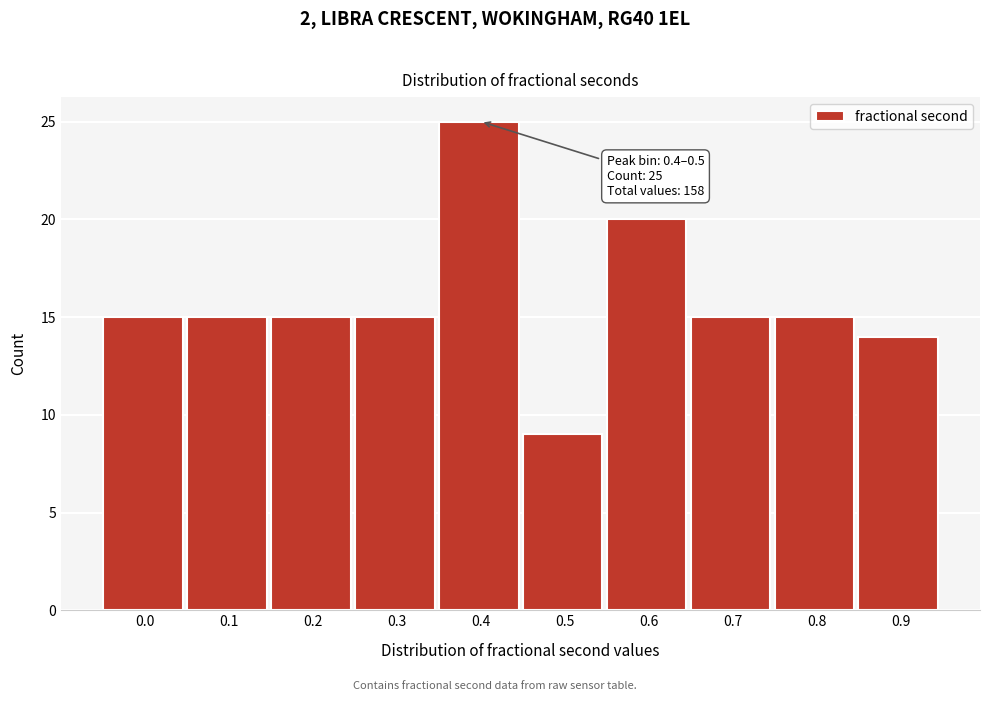

Reading left to right, extract all data points from this chart.

15	15	15	15	25	9	20	15	15	14